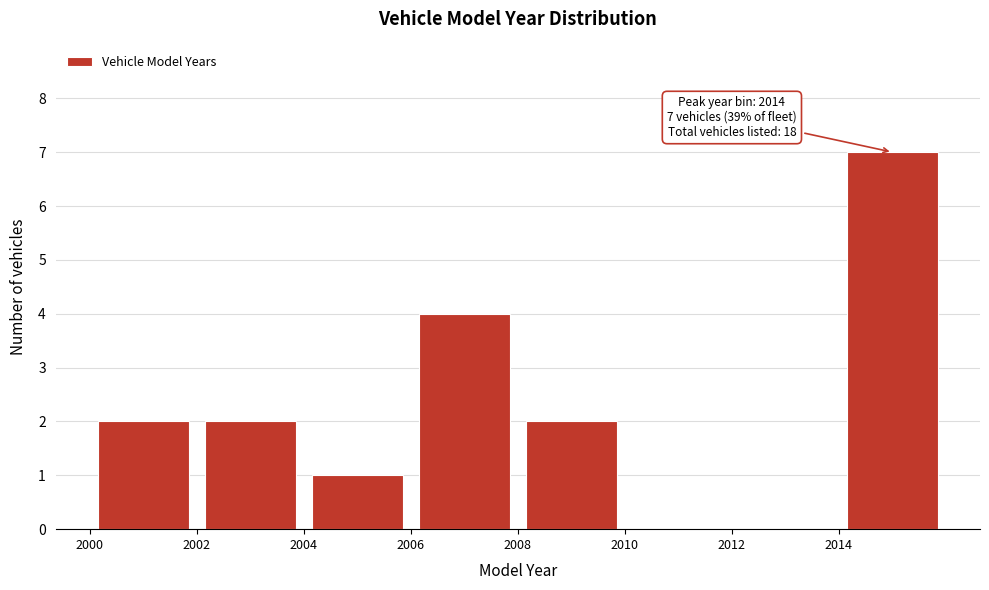

Over which range of the x-axis is the bar tallest?

2014 to 2016